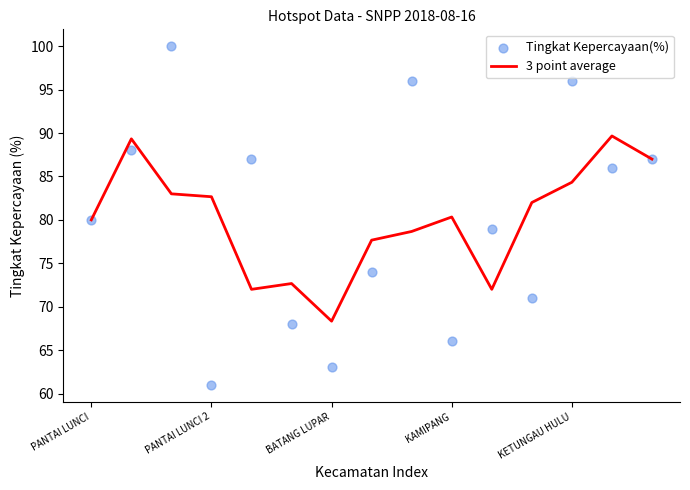

Which series contains the lowest Y value?

Tingkat Kepercayaan(%)